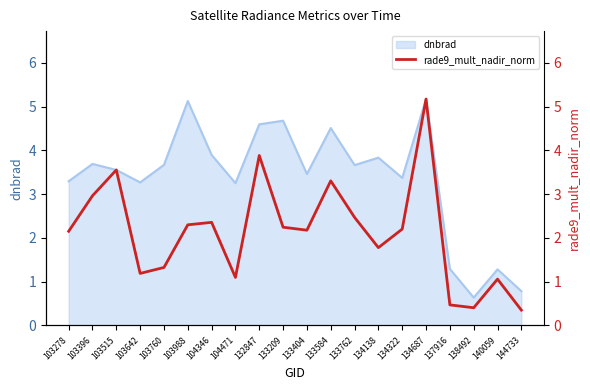

Where does the data first go above 2?

103278